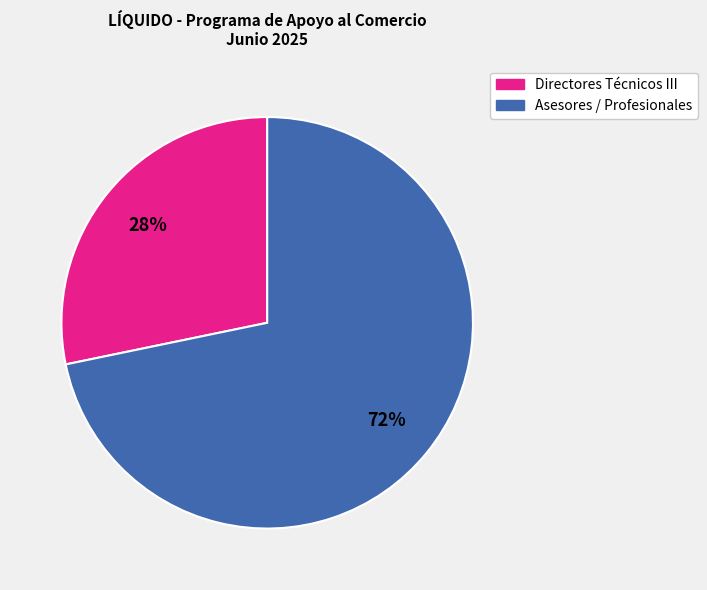

Do Directores Técnicos III and Asesores / Profesionales together represent more than half of the pie?

Yes